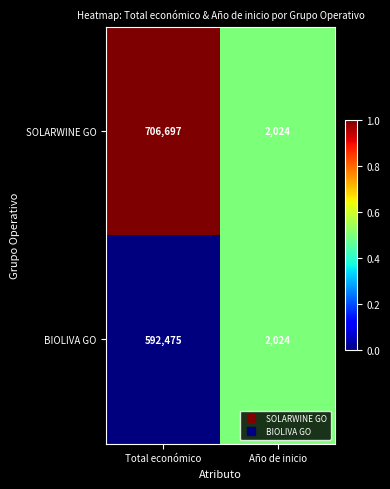

Reading right to left, list all the values displayed in this chart.

SOLARWINE GO: Año de inicio=2024	Total económico=706697
BIOLIVA GO: Año de inicio=2024	Total económico=592475